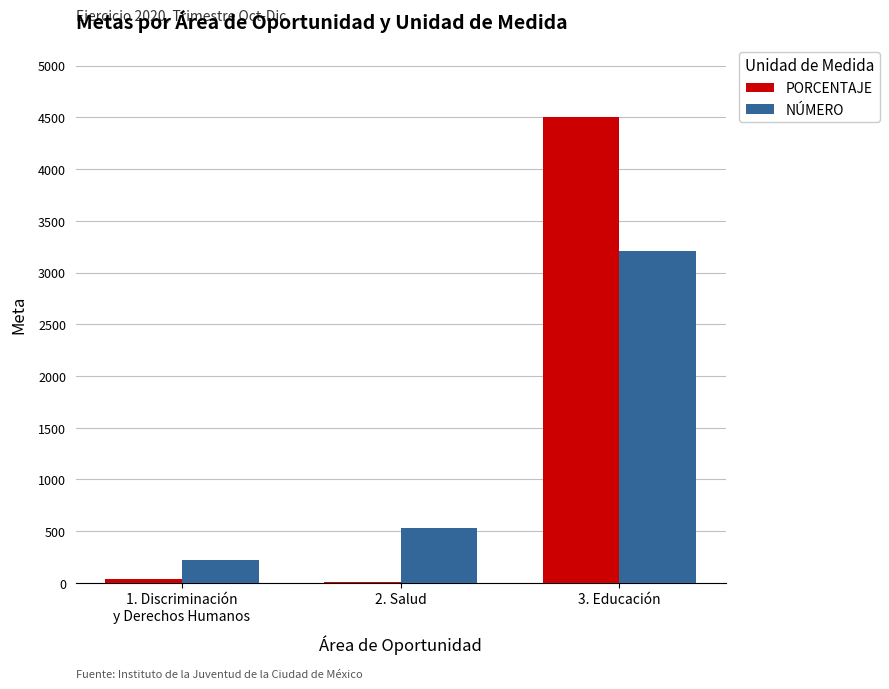

Between 2. Salud and 3. Educación, which series saw the biggest shift?

PORCENTAJE